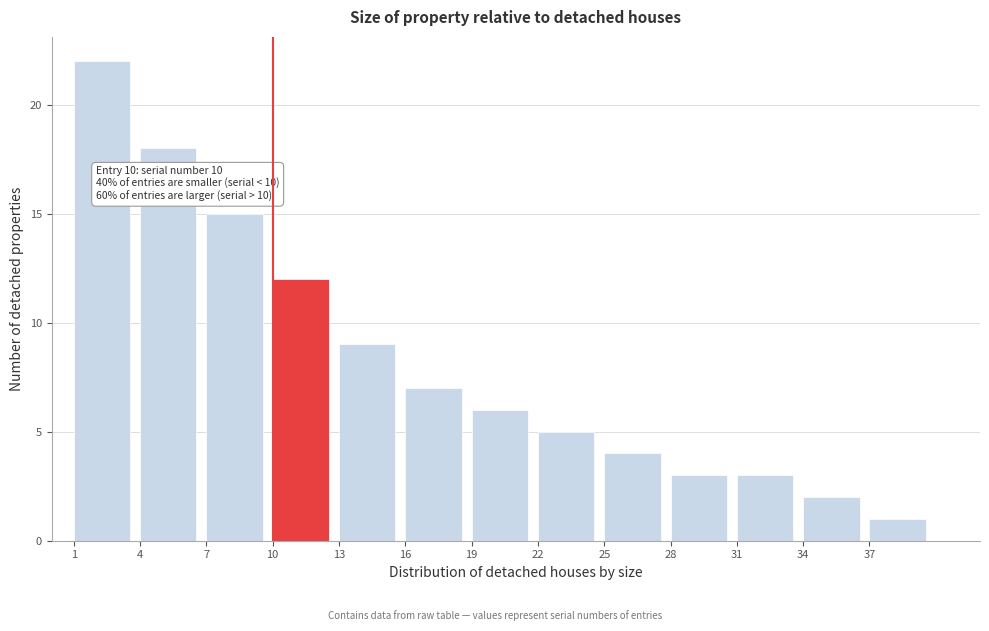

Reading right to left, transcribe all the data shown in this chart.

1	2	3	3	4	5	6	7	9	12	15	18	22